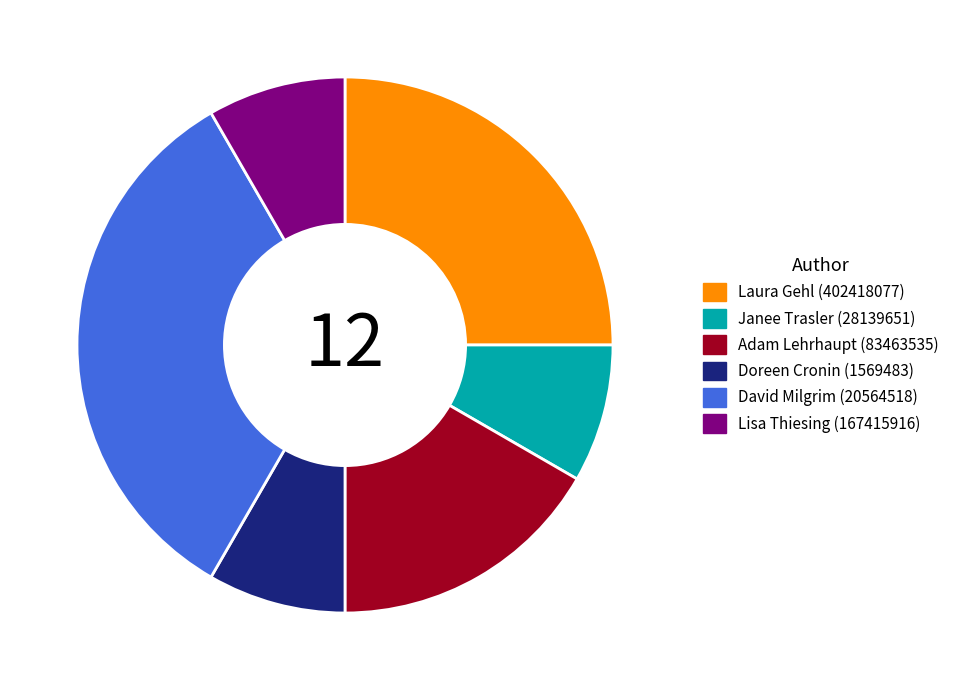

What is the largest slice in the pie chart?

David Milgrim (20564518)